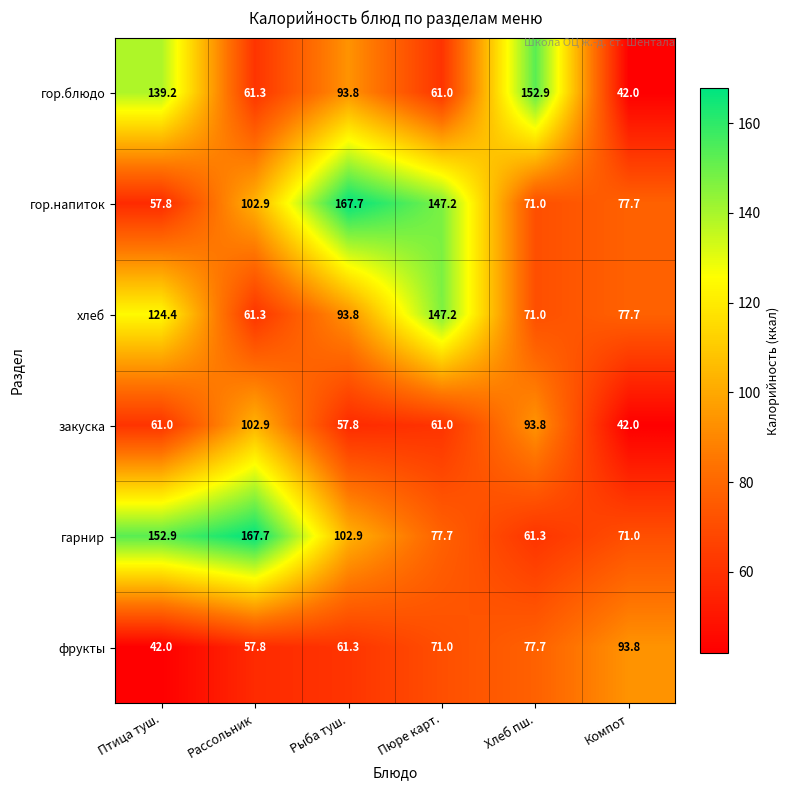

What is the total value across all series at Компот?

404.2